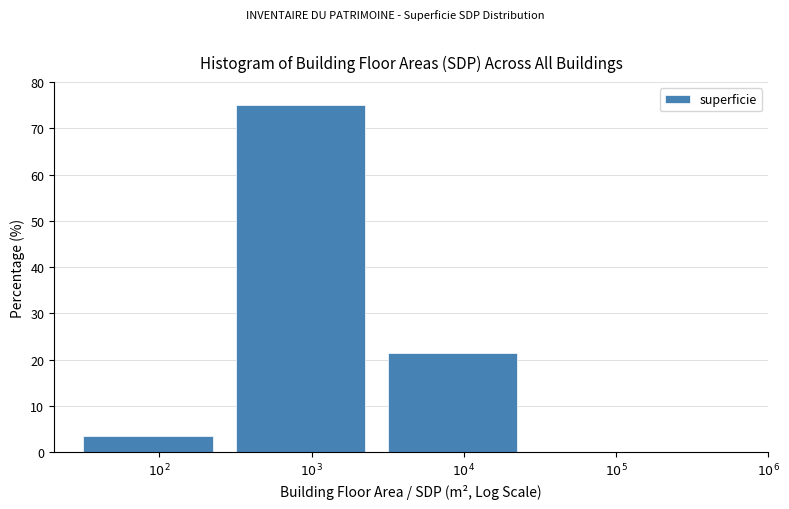

What is the maximum value shown in the chart?

75.0